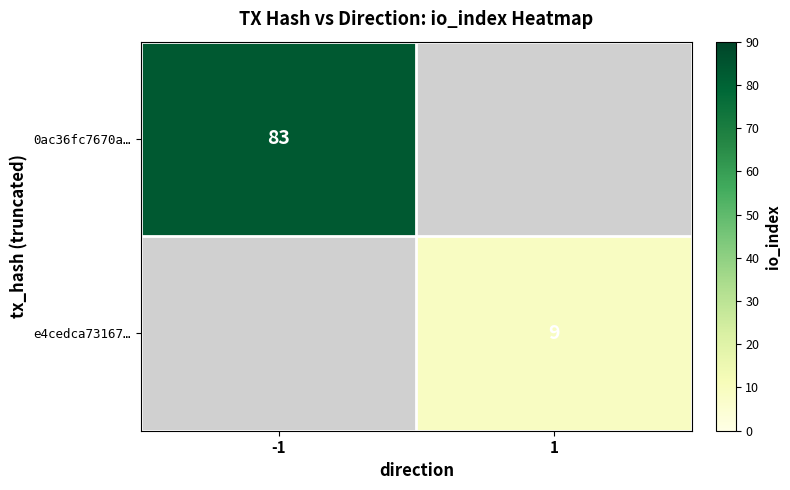

Is it true that 0ac36fc7670a… equals 41 at -1?

False